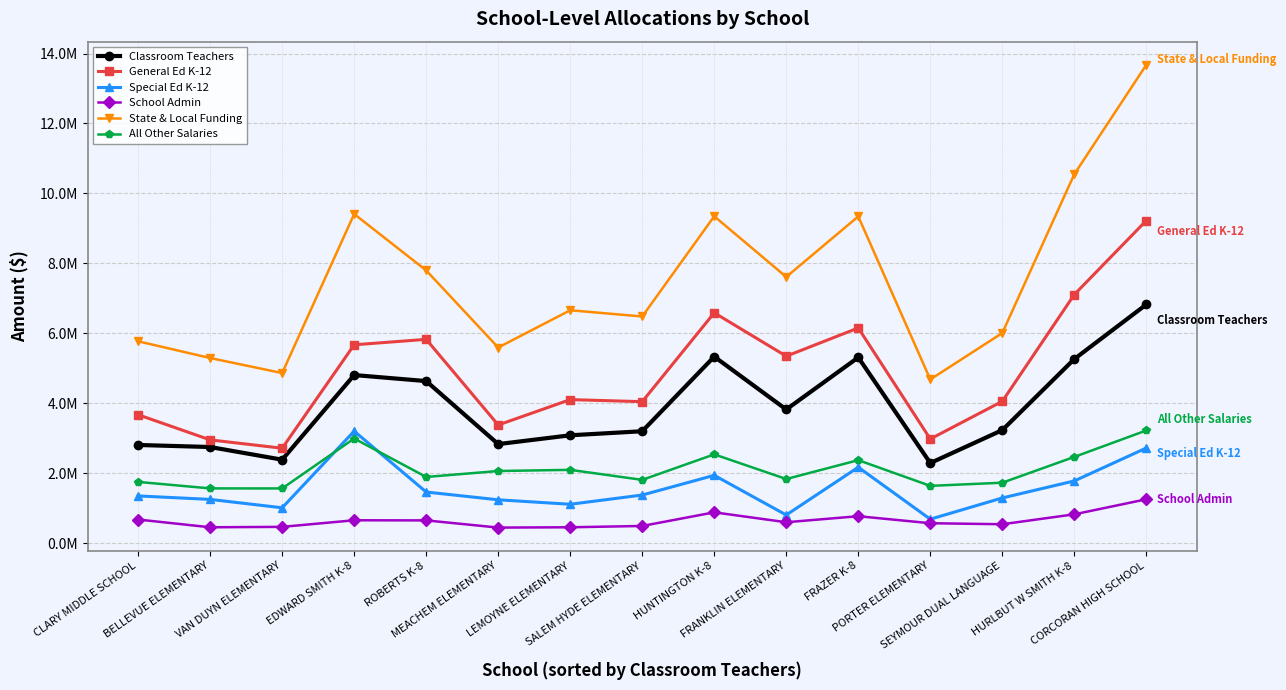

At which label does All Other Salaries first exceed 1889402?

EDWARD SMITH K-8